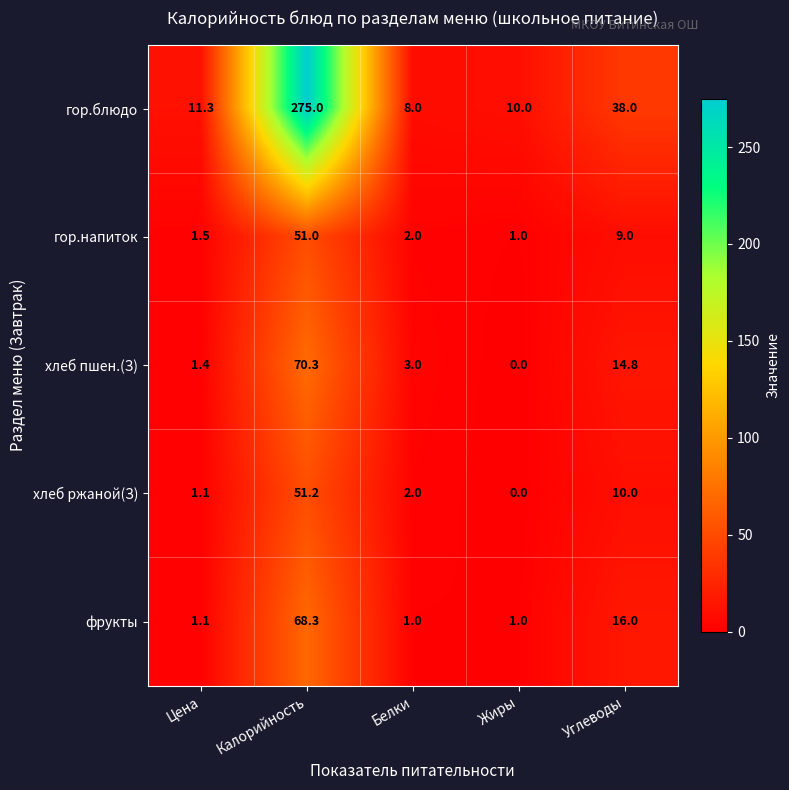

Which series changed the most between Цена and Калорийность?

гор.блюдо